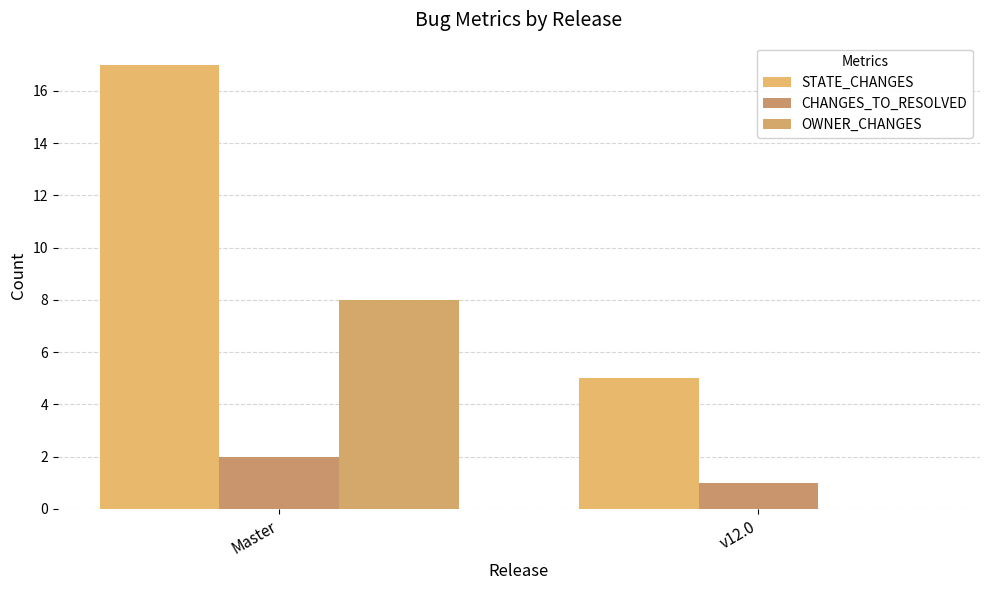

The value of CHANGES_TO_RESOLVED at v12.0 is 1. True or false?

True